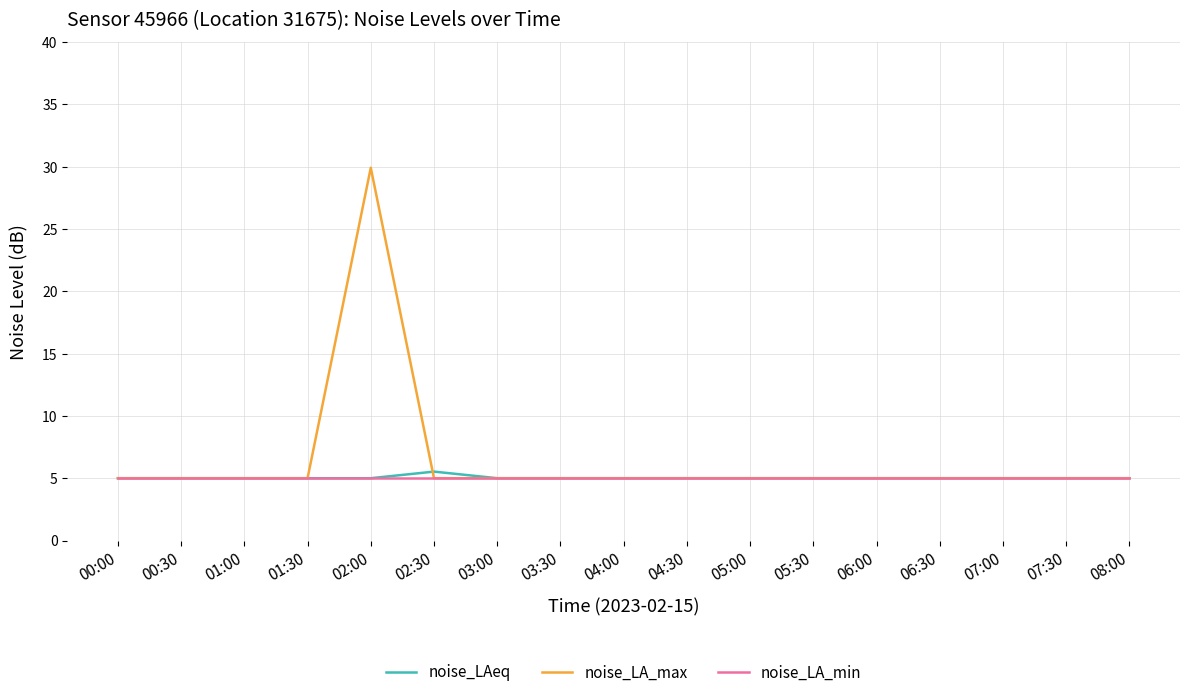

What is the total value across all series at 05:00?

15.0